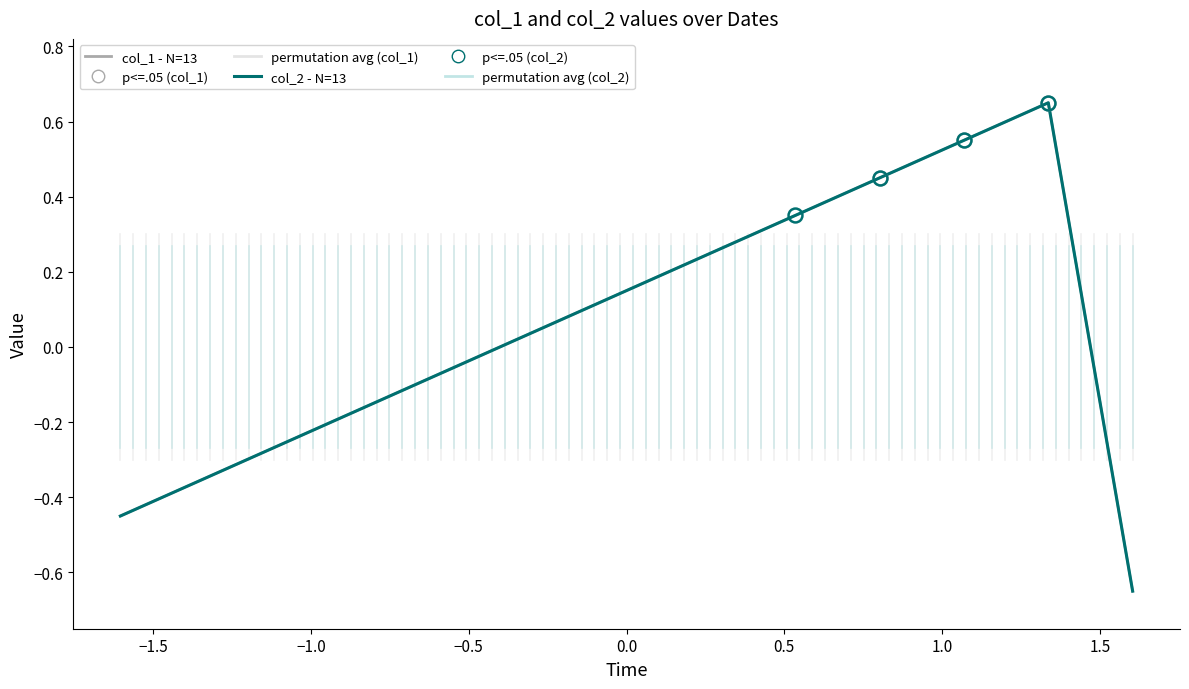

Reading right to left, list all the values displayed in this chart.

col_1 - N=13: -0.7	0.7	0.6	0.5	0.3	0.2	0.2	0.0	-0.0	-0.2	-0.2	-0.3	-0.5
col_2 - N=13: -0.7	0.7	0.6	0.5	0.3	0.2	0.1	0.1	-0.0	-0.1	-0.2	-0.3	-0.5